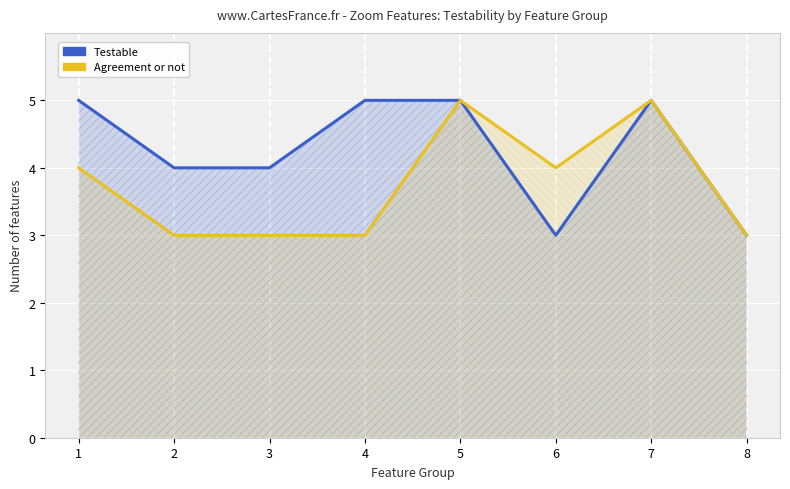

At which label is Testable closest to 4?

2